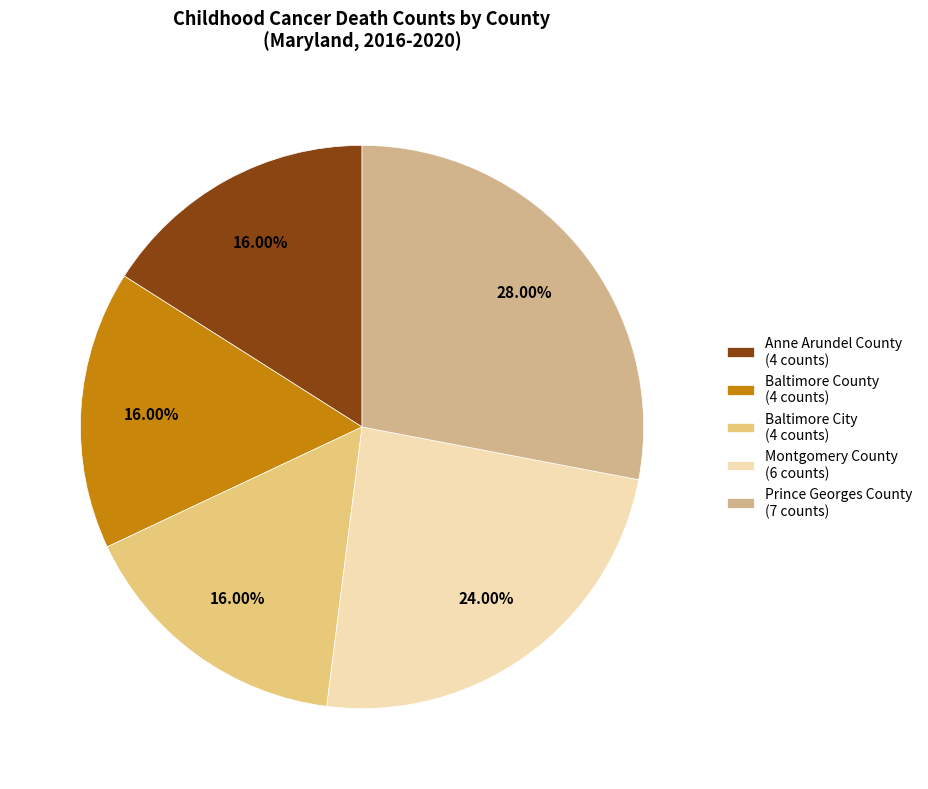

Is it true that Montgomery County is 19% of the pie?

False